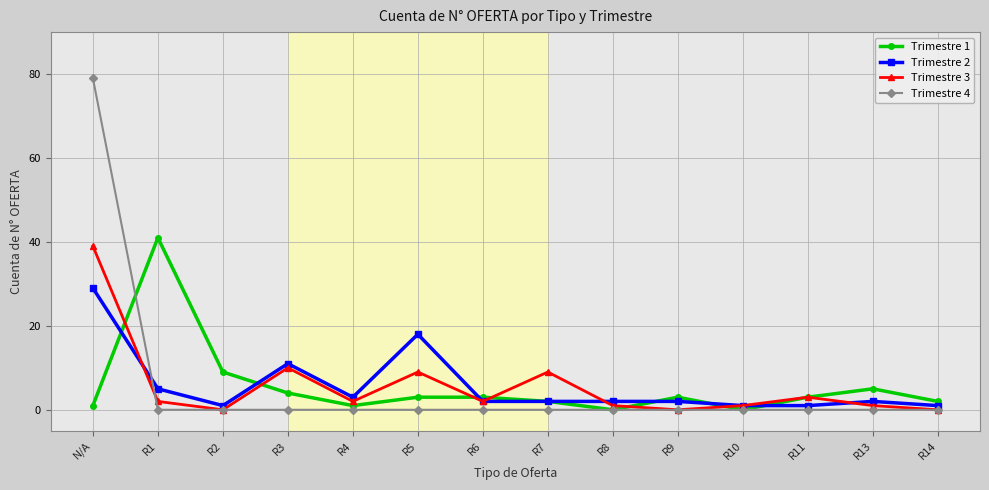

At which label does Trimestre 2 reach its peak?

N/A